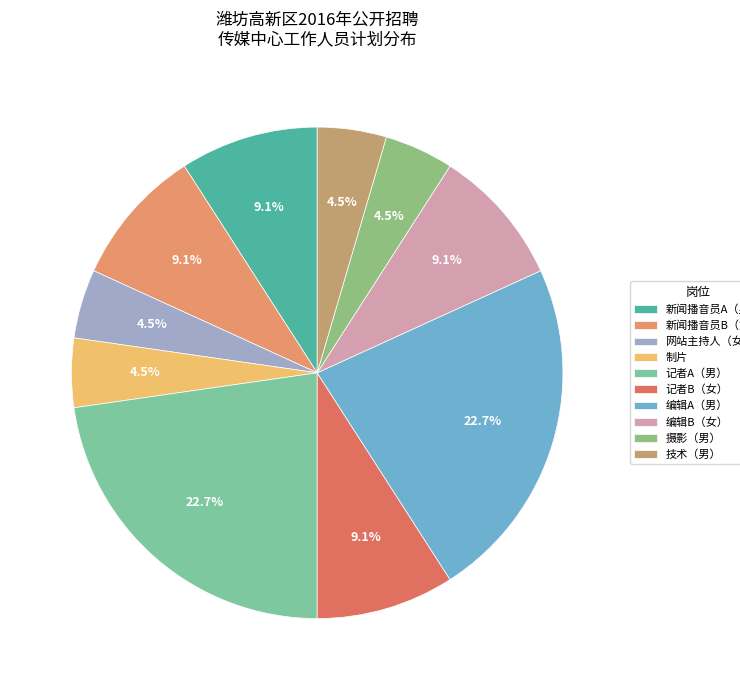

True or false: 记者A（男） accounts for 13% of the total.

False